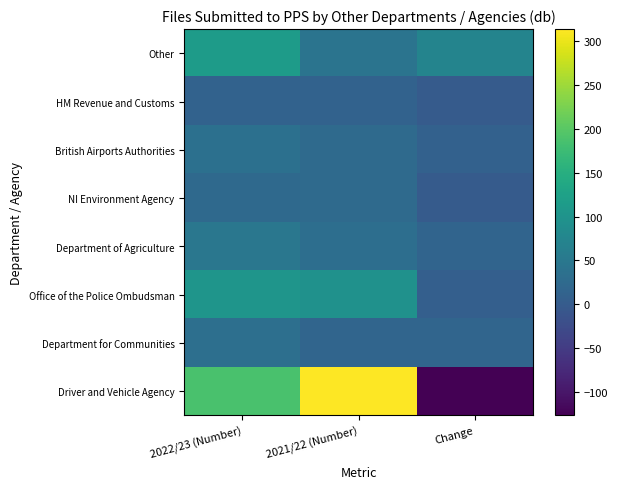

Rank the series by their maximum value, from lowest to highest.

HM Revenue and Customs, NI Environment Agency, Department for Communities, British Airports Authorities, Department of Agriculture, Office of the Police Ombudsman, Other, Driver and Vehicle Agency